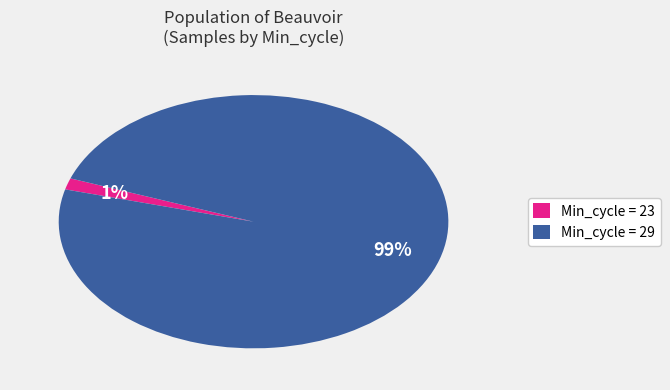

Between Min_cycle = 23 and Min_cycle = 29, which is larger?

Min_cycle = 29